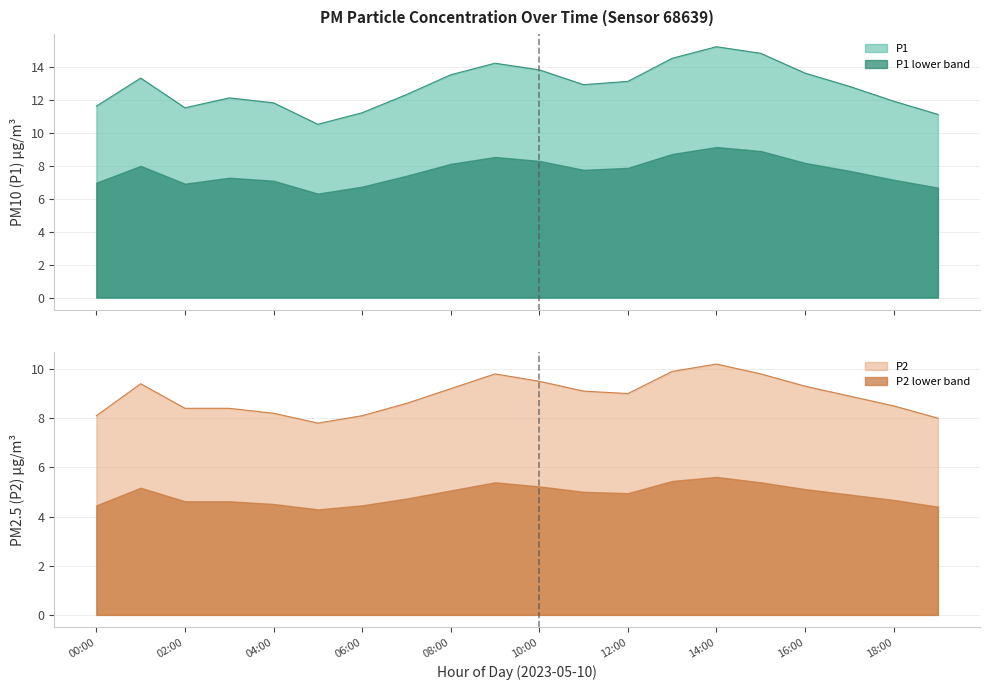

Reading left to right, extract all data points from this chart.

P1: 11.6	13.3	11.5	12.1	11.8	10.5	11.2	12.3	13.5	14.2	13.8	12.9	13.1	14.5	15.2	14.8	13.6	12.8	11.9	11.1
P2: 8.1	9.4	8.4	8.4	8.2	7.8	8.1	8.6	9.2	9.8	9.5	9.1	9.0	9.9	10.2	9.8	9.3	8.9	8.5	8.0